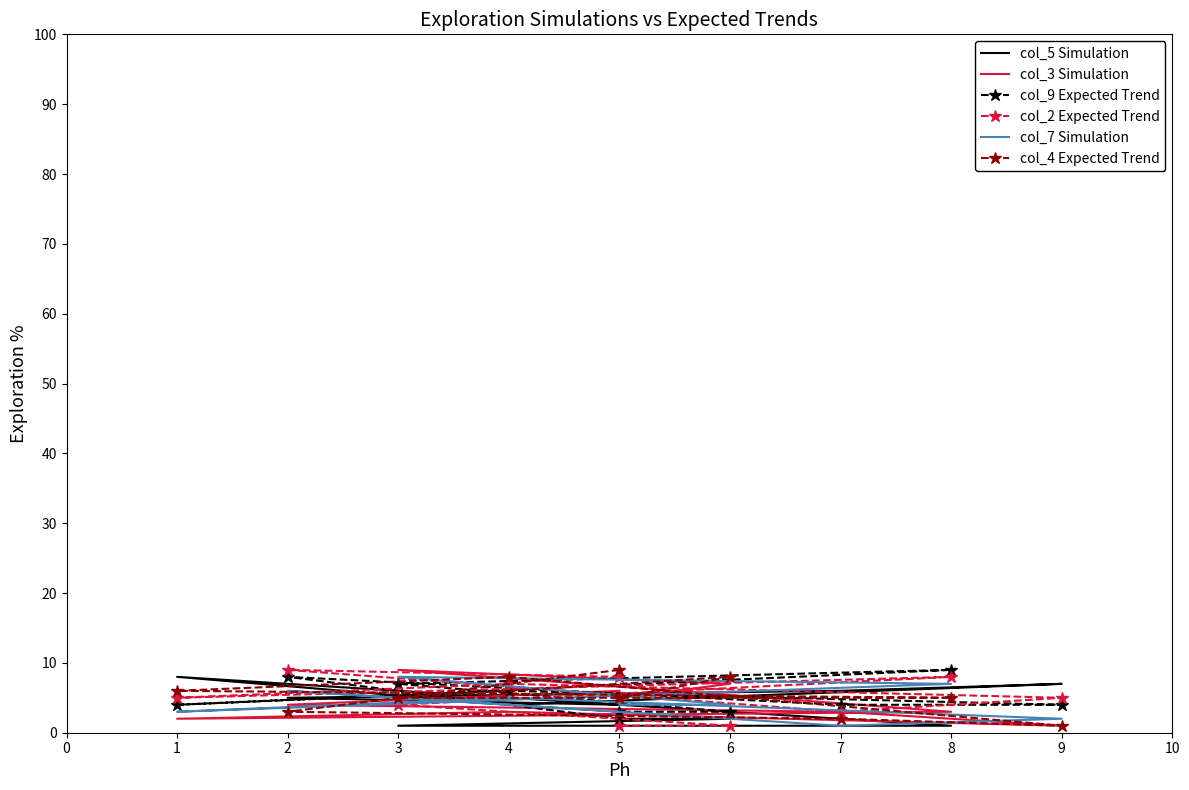

How many intersections are there between col_2 Expected Trend and col_4 Expected Trend?

4